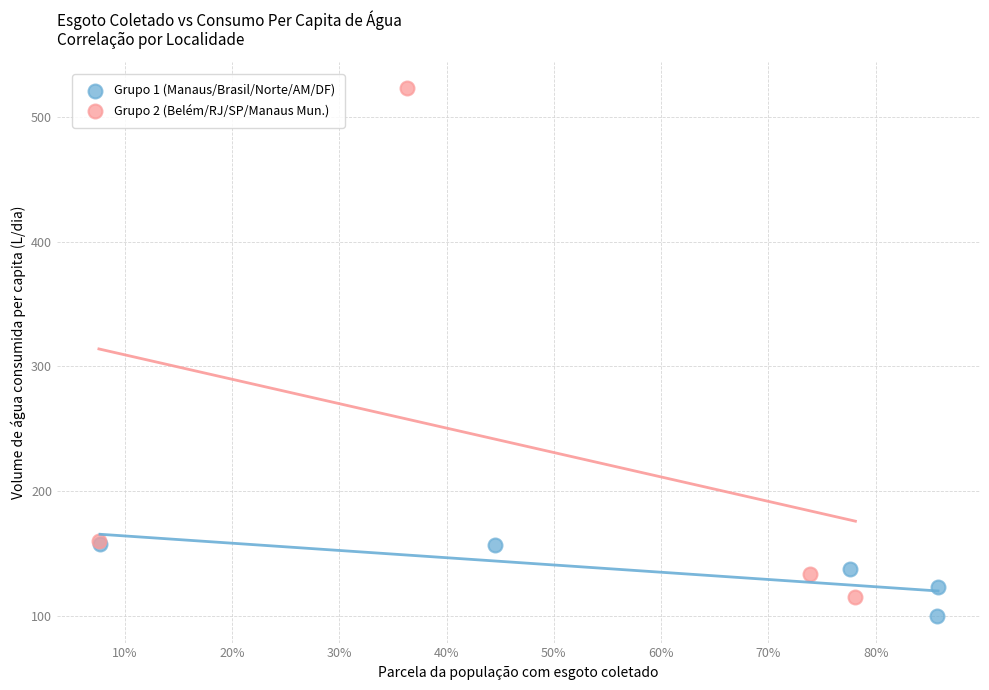

What are all the series names shown in the legend?

Grupo 1 (Manaus/Brasil/Norte/AM/DF), Grupo 2 (Belém/RJ/SP/Manaus Mun.)